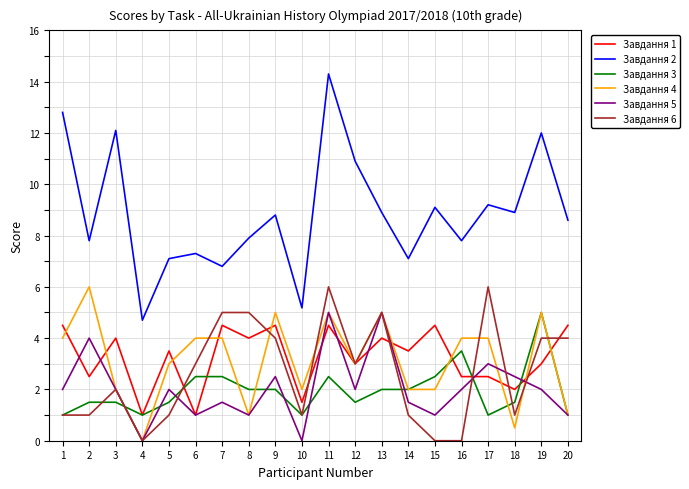

At which label does Завдання 2 first exceed 8?

1